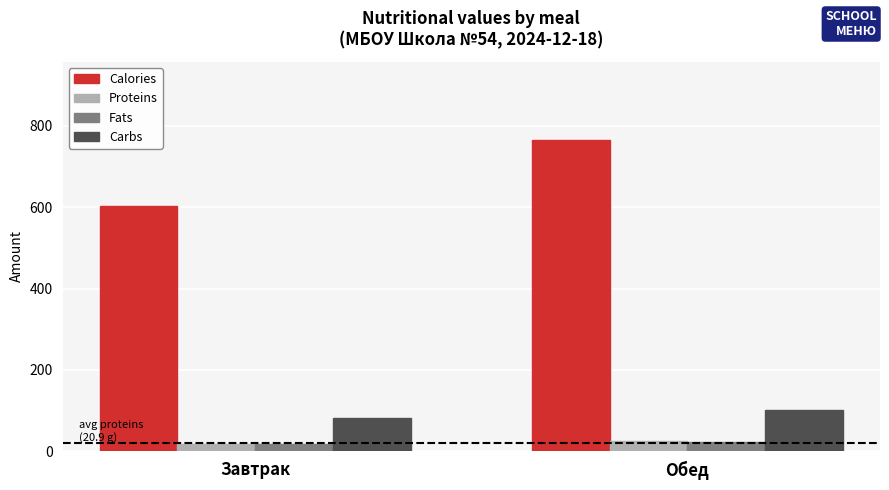

Reading left to right, transcribe all the data shown in this chart.

Calories: Завтрак=604.0	Обед=766.3
Proteins: Завтрак=18.1	Обед=23.7
Fats: Завтрак=18.7	Обед=23.6
Carbs: Завтрак=81.8	Обед=100.6